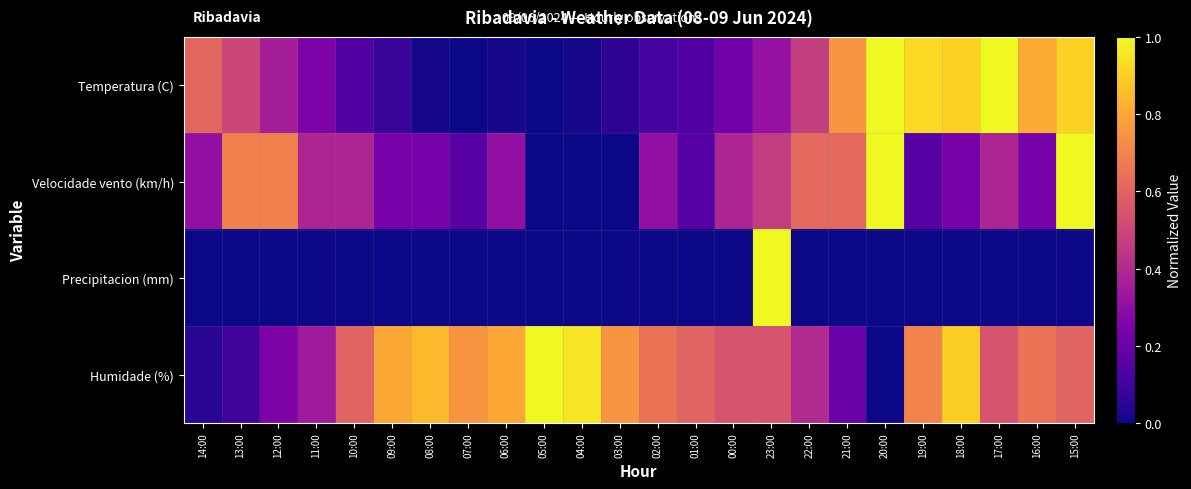

Rank the series by their maximum value, from highest to lowest.

Temperatura (C), Velocidade vento (km/h), Precipitacion (mm), Humidade (%)